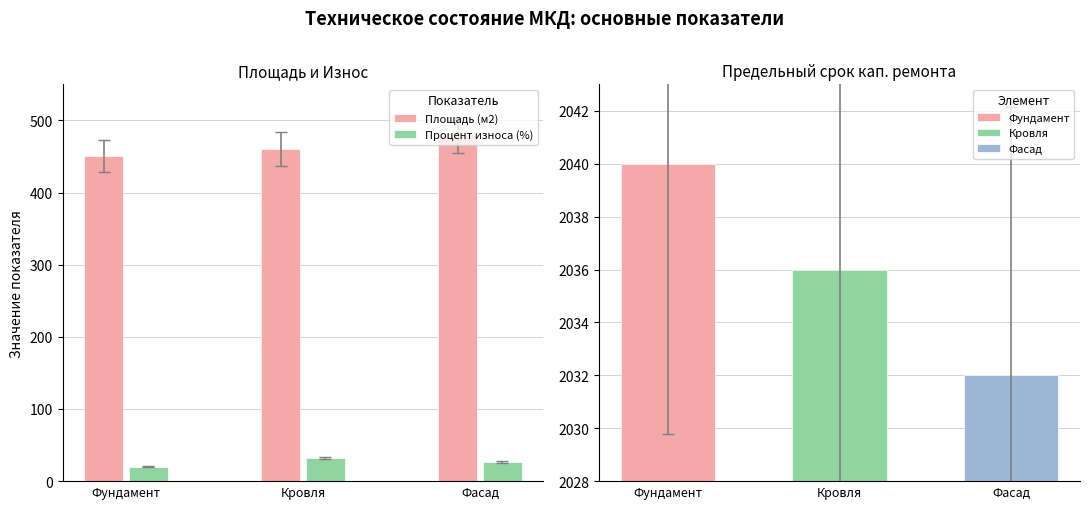

At which label does Процент износа (%) first exceed 26?

Кровля